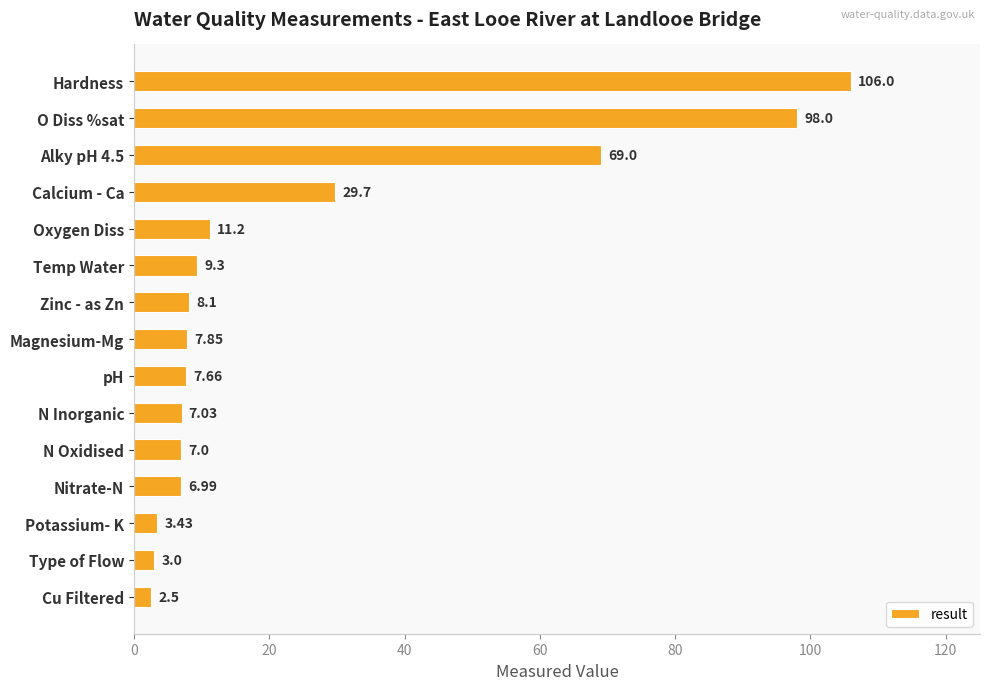

How many data points does each series have?

15